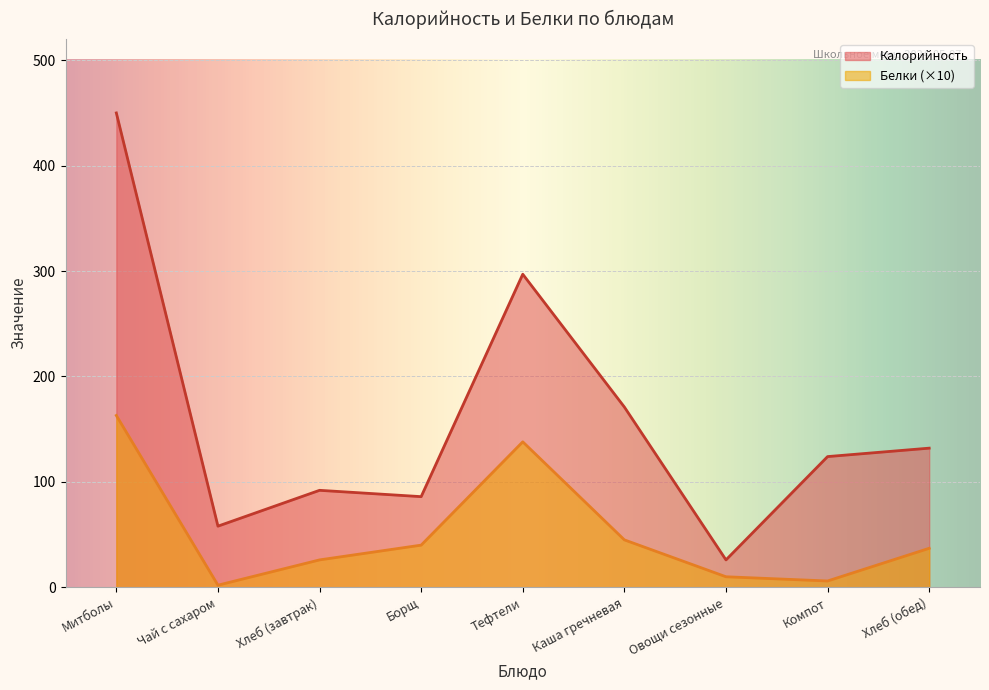

At which category is the sum across all series the highest?

Митболы